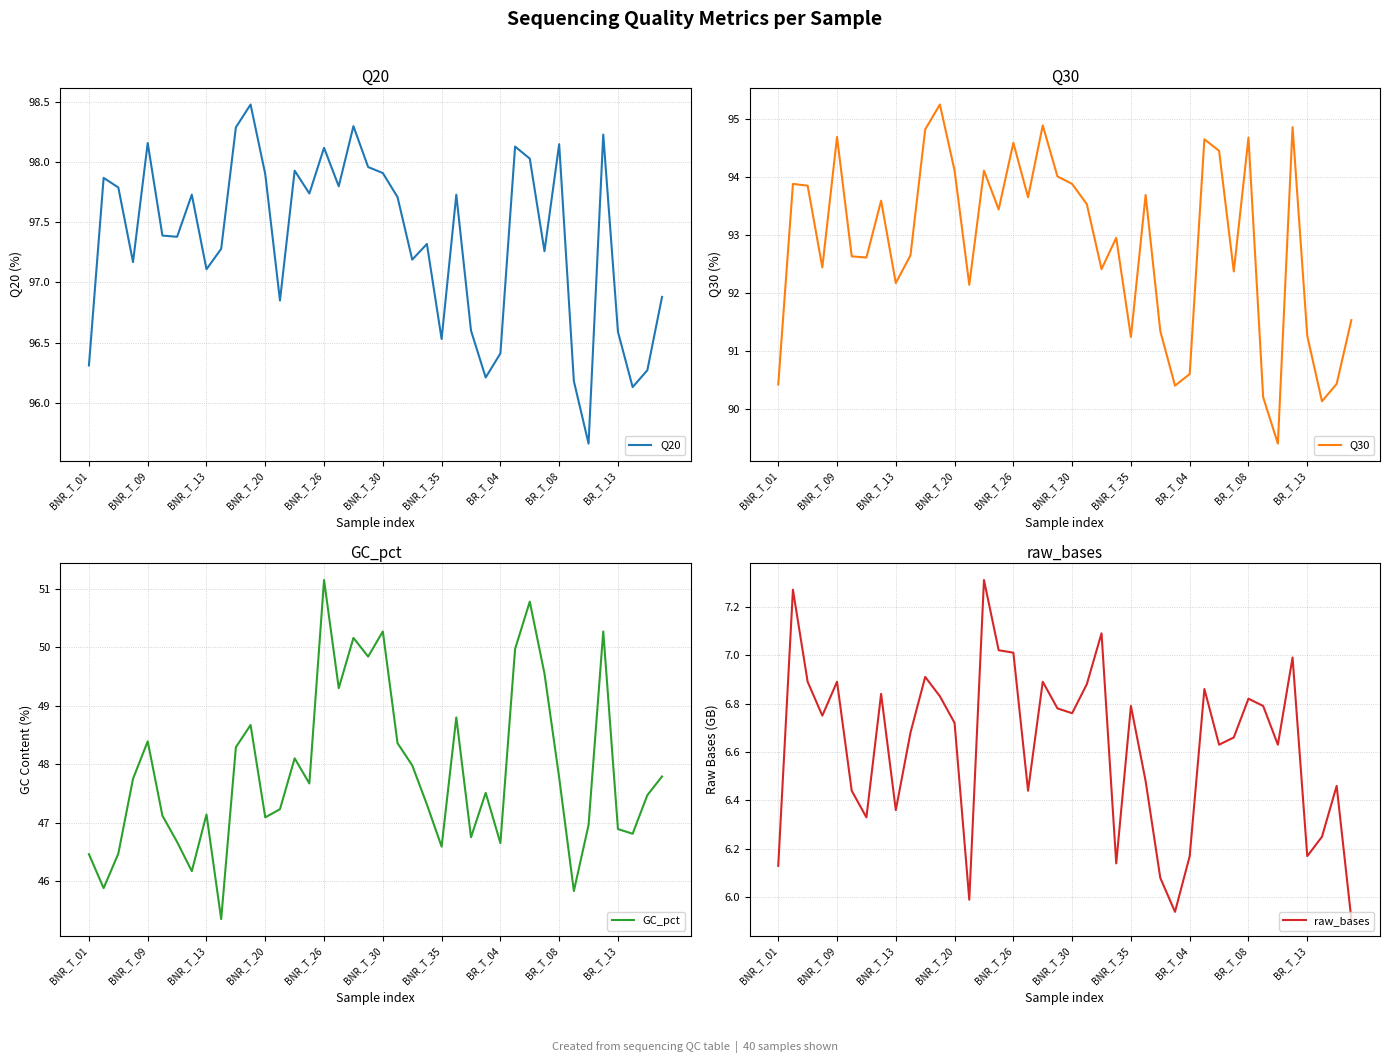

What is the highest value of the Q20 series?

98.5